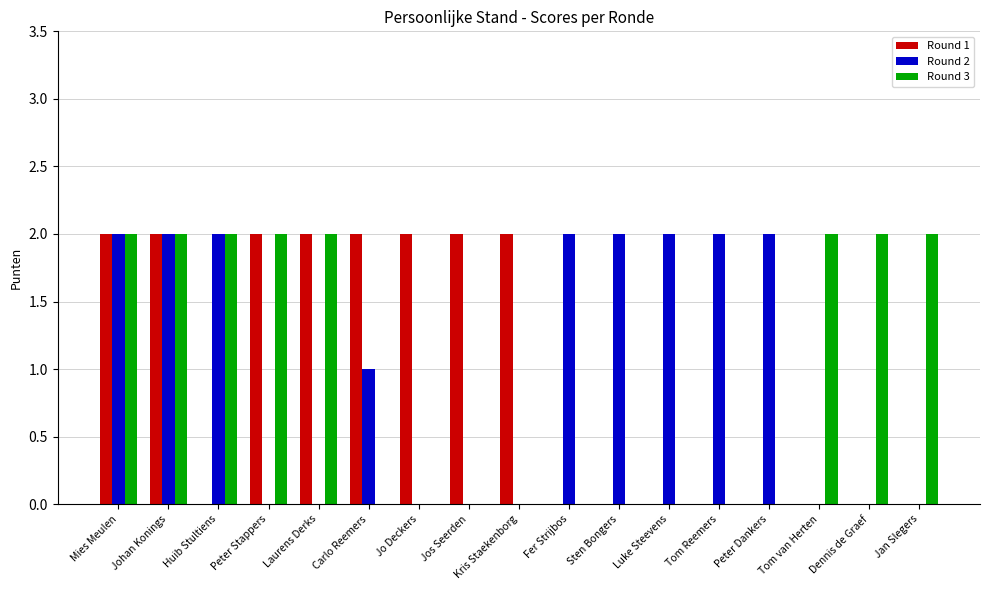

Is it true that Round 2 equals 2 at Mies Meulen?

True